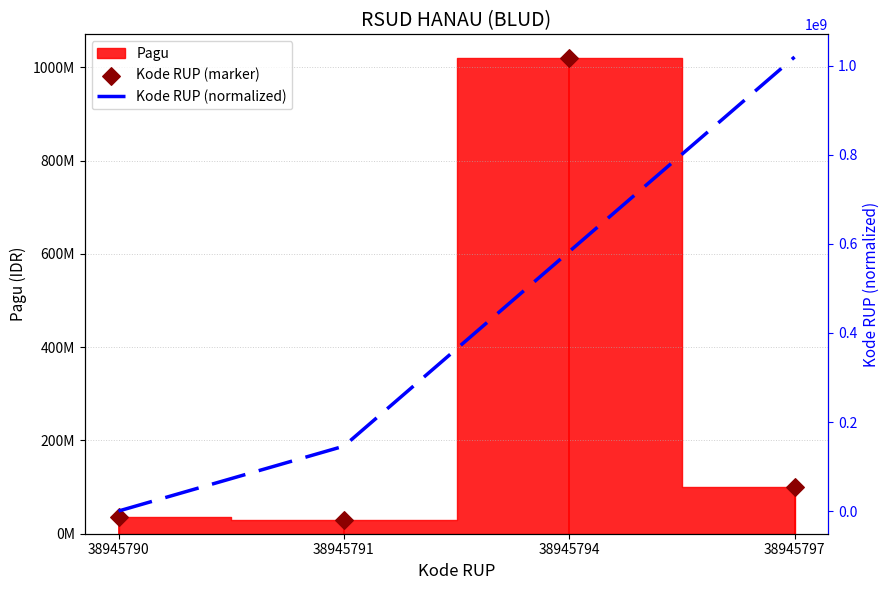

What is the total value across all series at 38945794?

1602857142.9